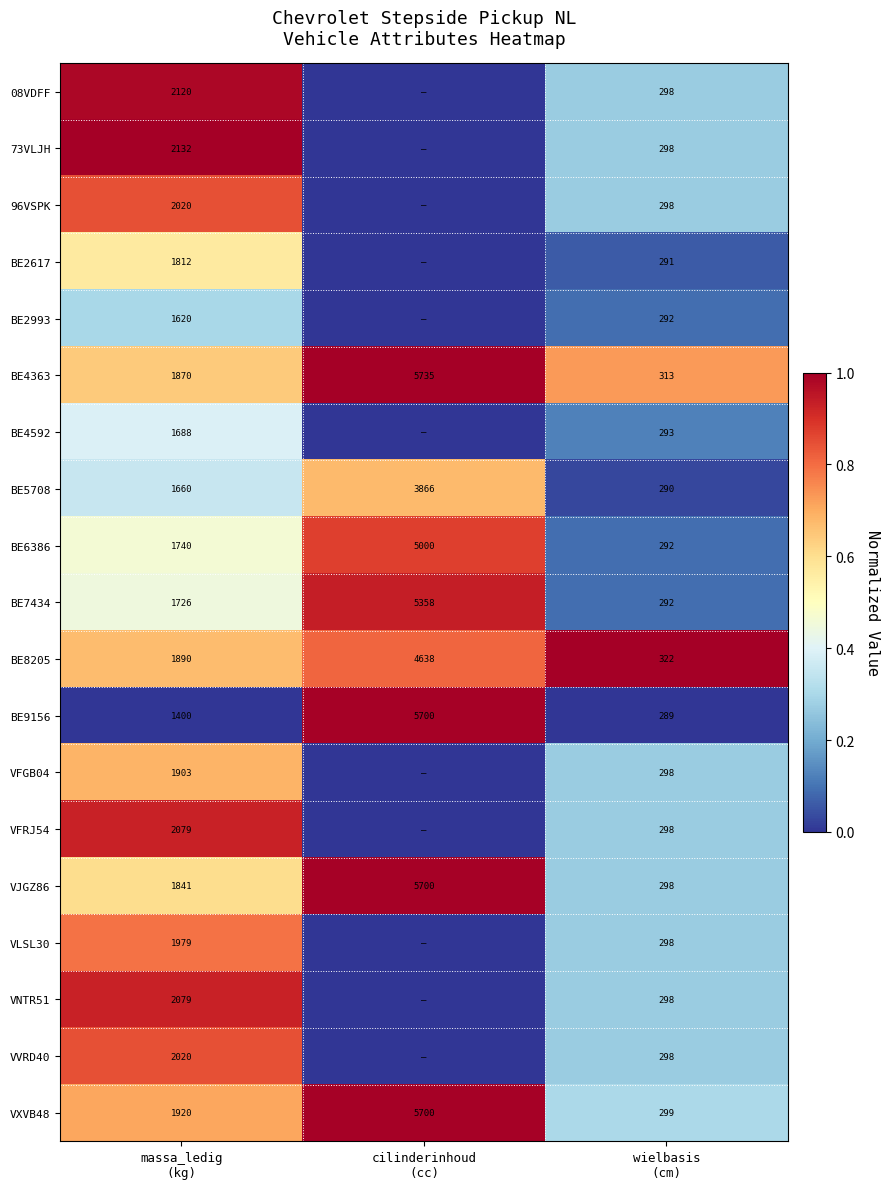

What is the average value of the VJGZ86 series?

2613